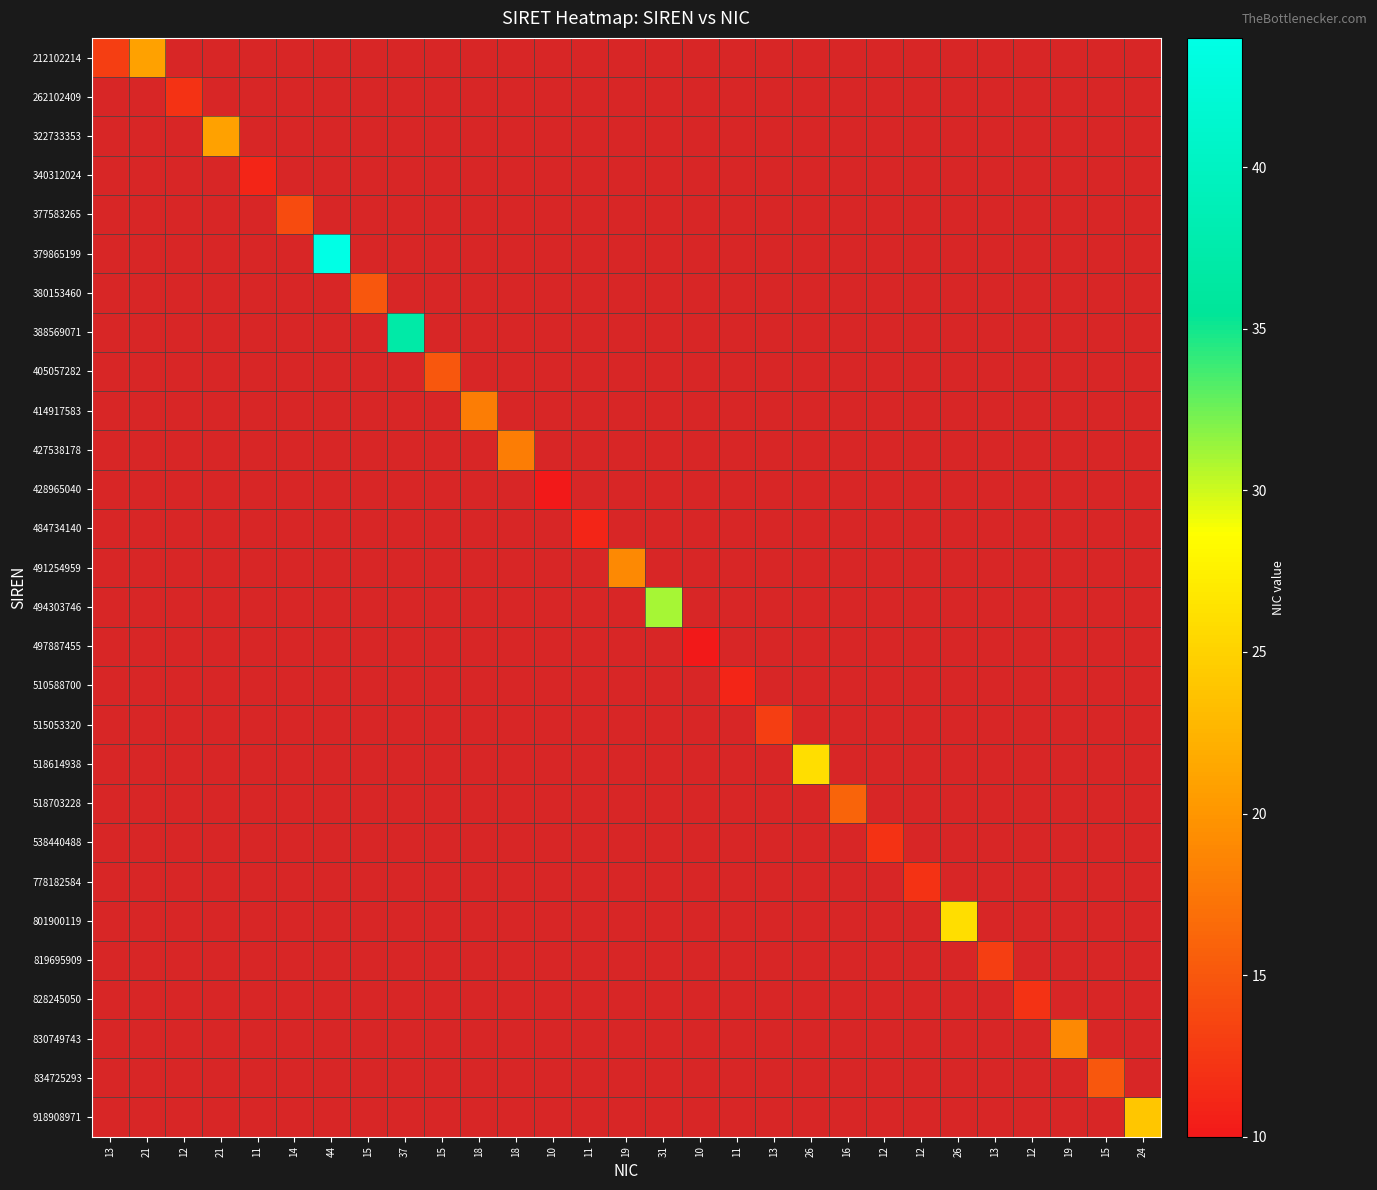

Is the value of 538440488 at 18 greater than the value of 801900119 at 11?

No